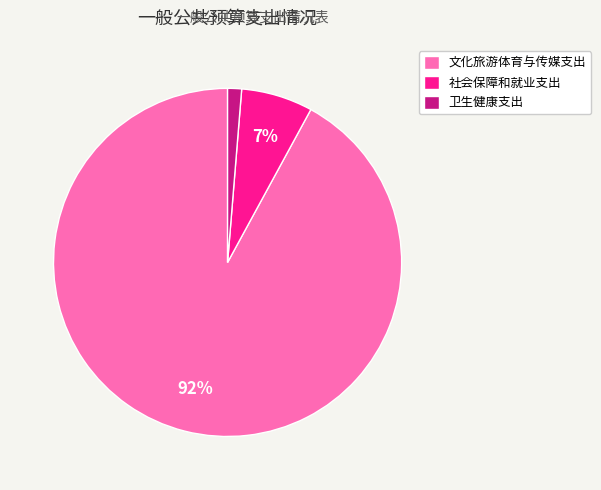

Which category accounts for the majority?

文化旅游体育与传媒支出